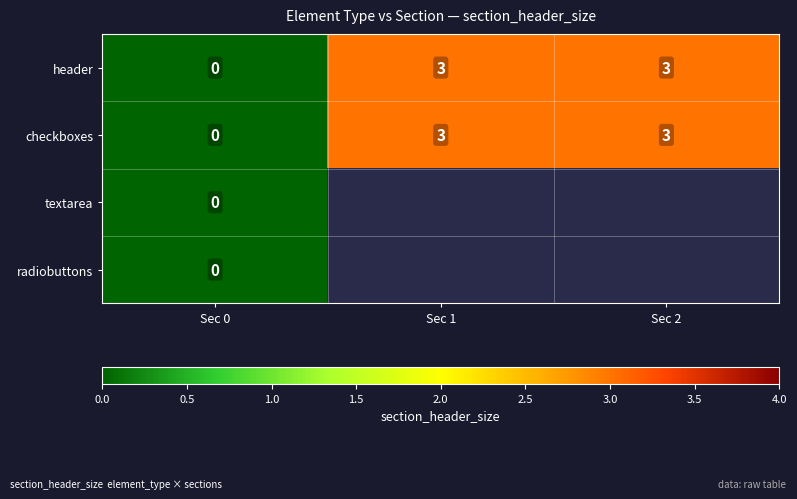

True or false: header has a value of 0 at Sec 0.

True